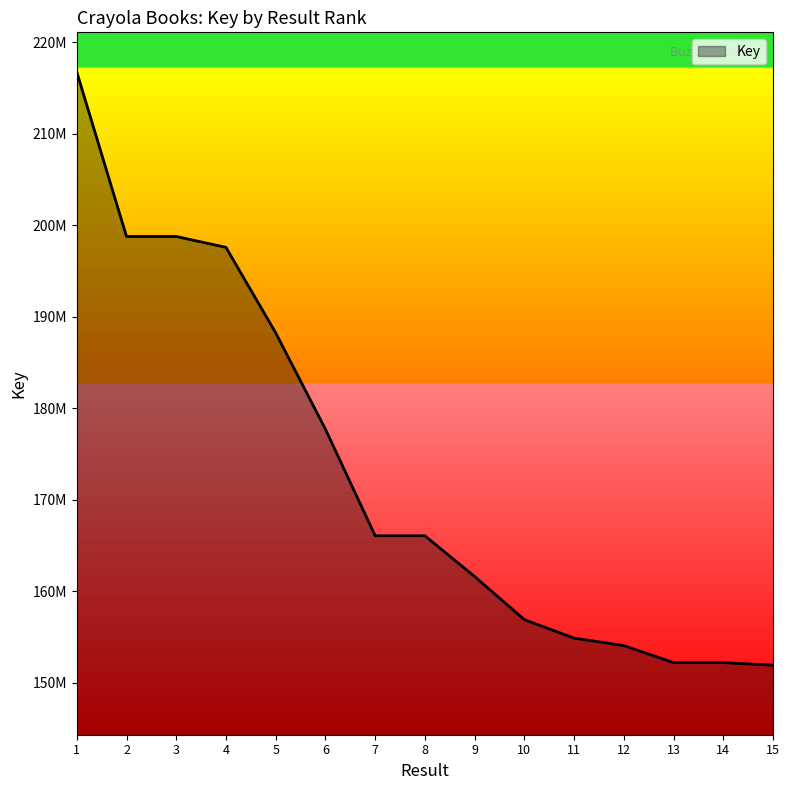

At which label is the value closest to 184335068?

5